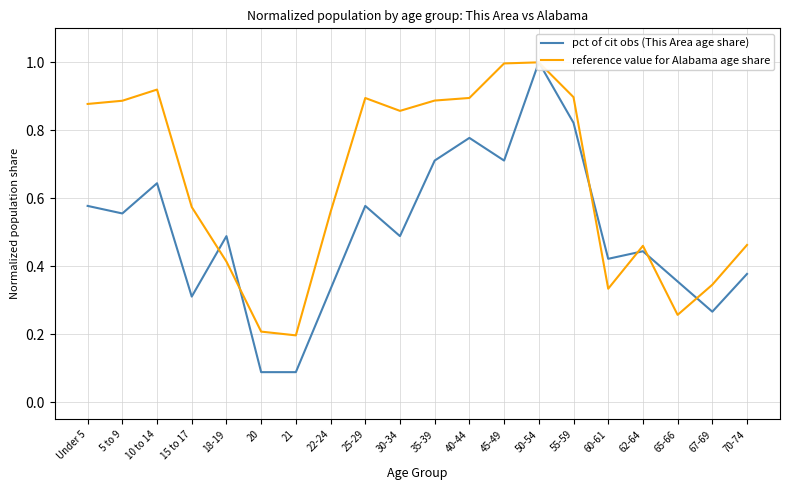

Read the pct of cit obs (This Area age share) value at 22-24.

0.3